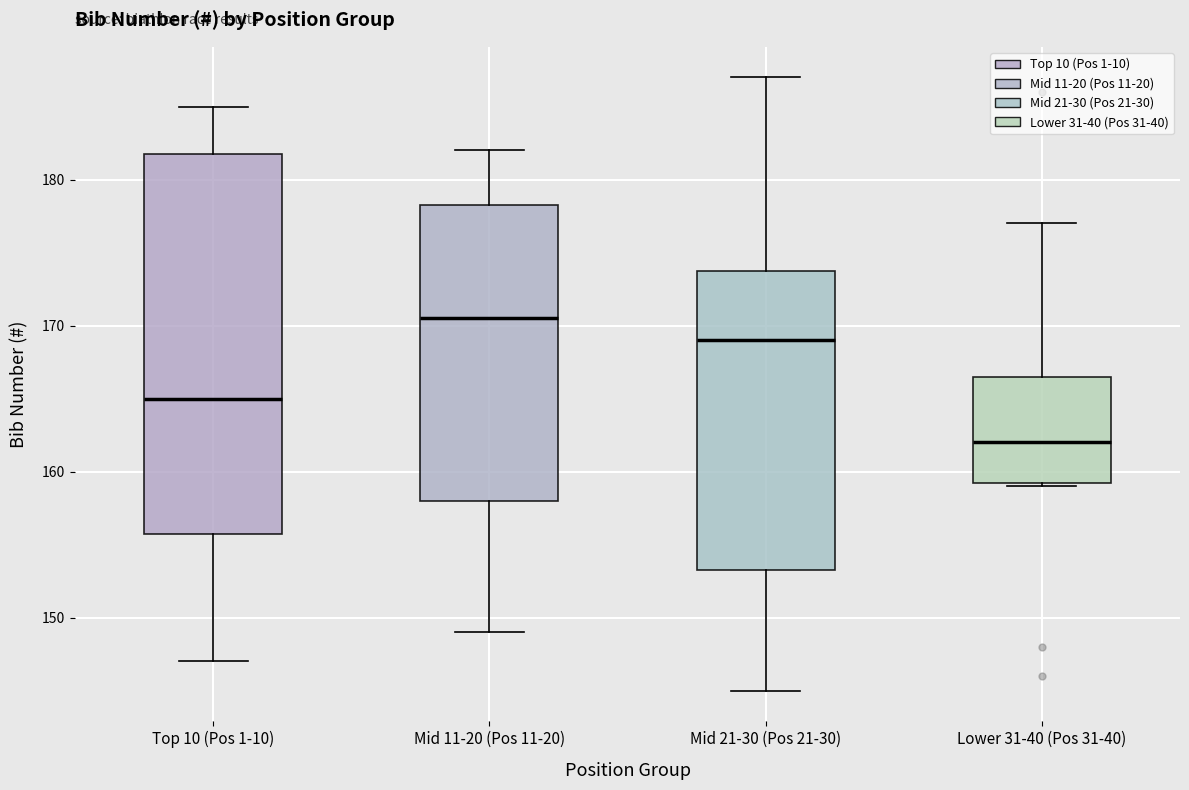

Which box has the highest median line?

Mid 11-20 (Pos 11-20)